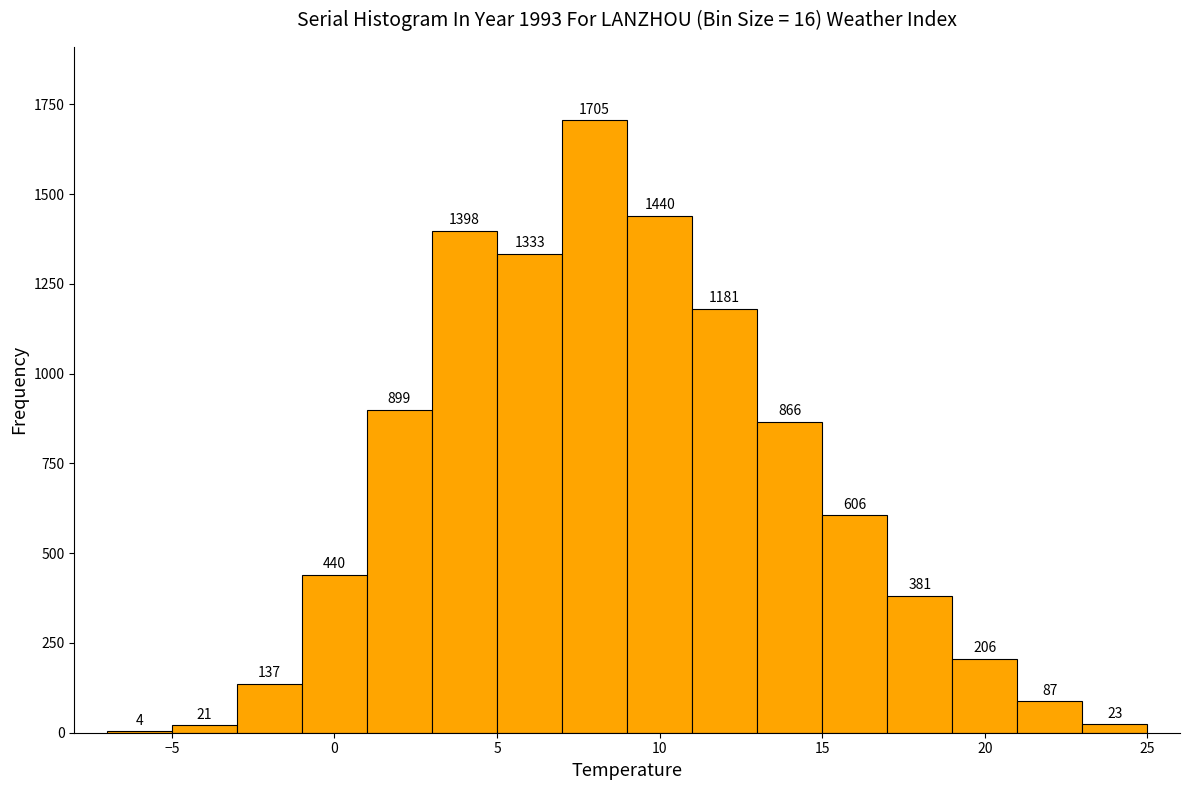

Which range on the x-axis has the tallest bar?

7 to 9